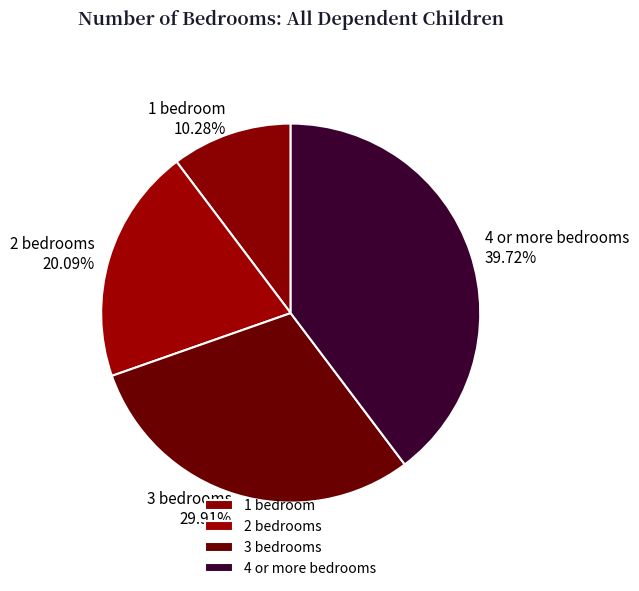

Does 3 bedrooms account for over 50% of the chart?

No